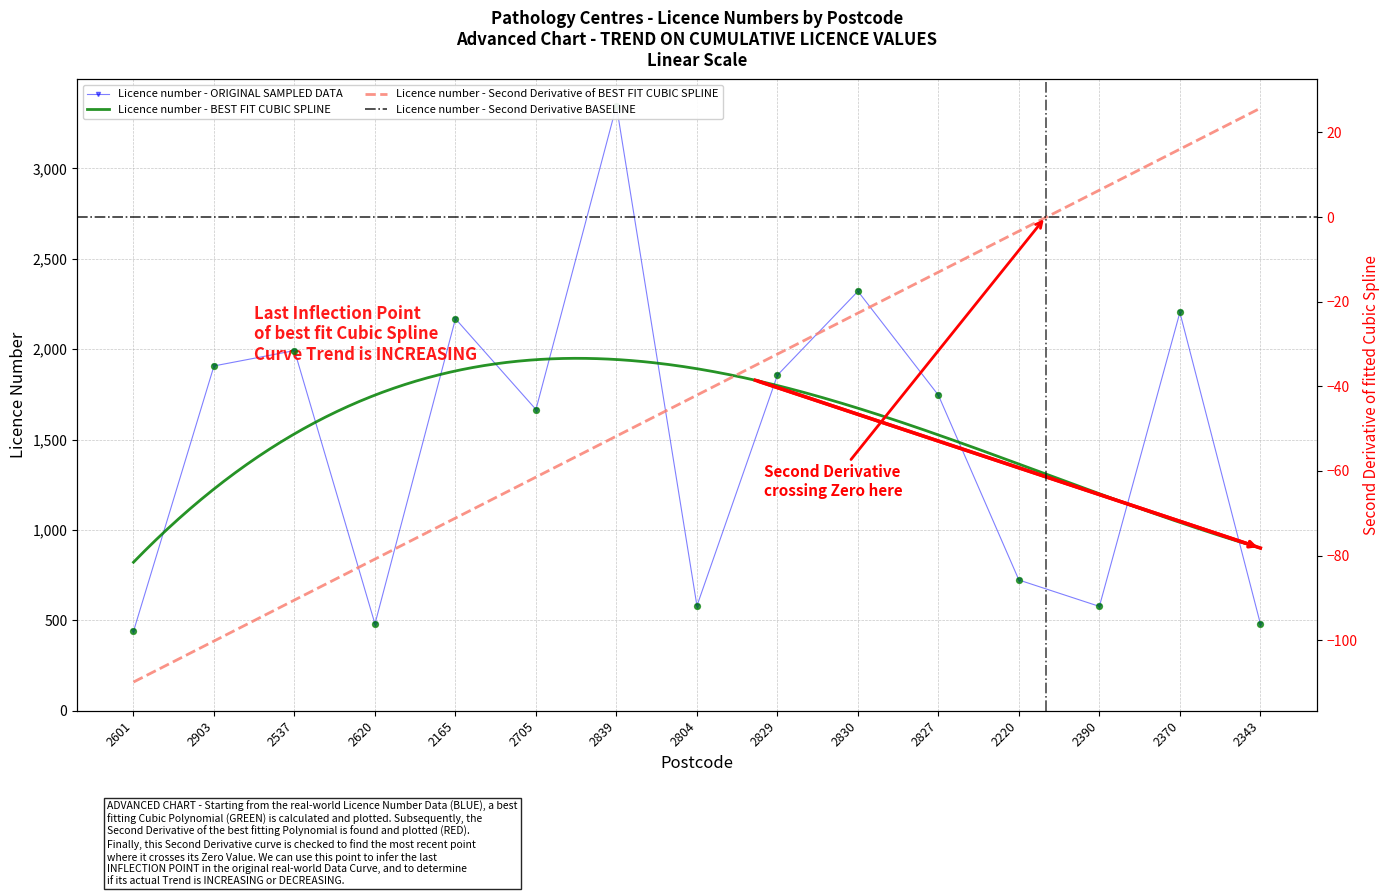

Which series has the widest spread of Y values?

Licence number - ORIGINAL SAMPLED DATA